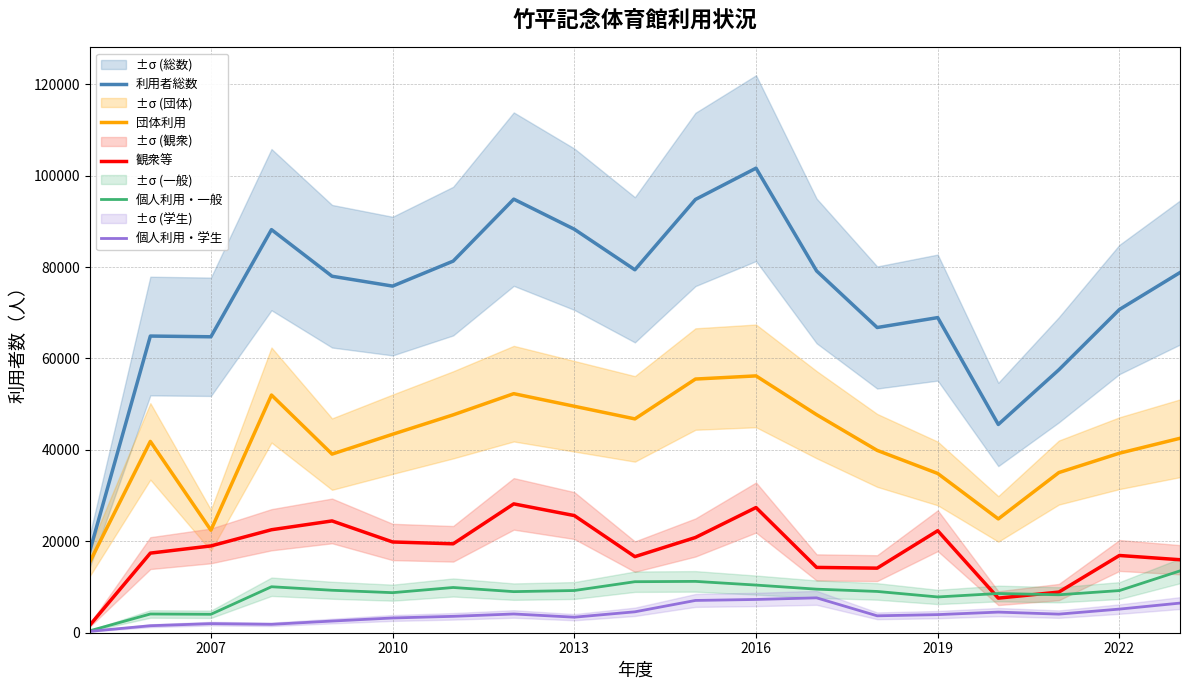

True or false: 利用者総数 and 観衆等 intersect in this chart.

False